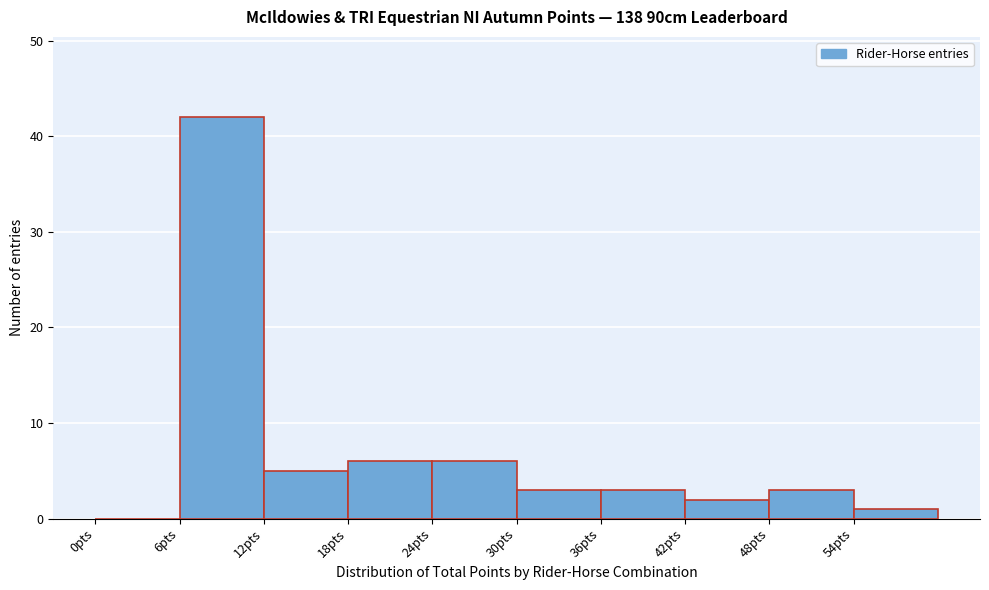

Reading left to right, list every bar in this chart as the range it spans on the x-axis followed by its height. The values are not printed on the chart, so give them approximately, as read against the axis.

0 to 6: 0
6 to 12: 42
12 to 18: 5
18 to 24: 6
24 to 30: 6
30 to 36: 3
36 to 42: 3
42 to 48: 2
48 to 54: 3
54 to 60: 1